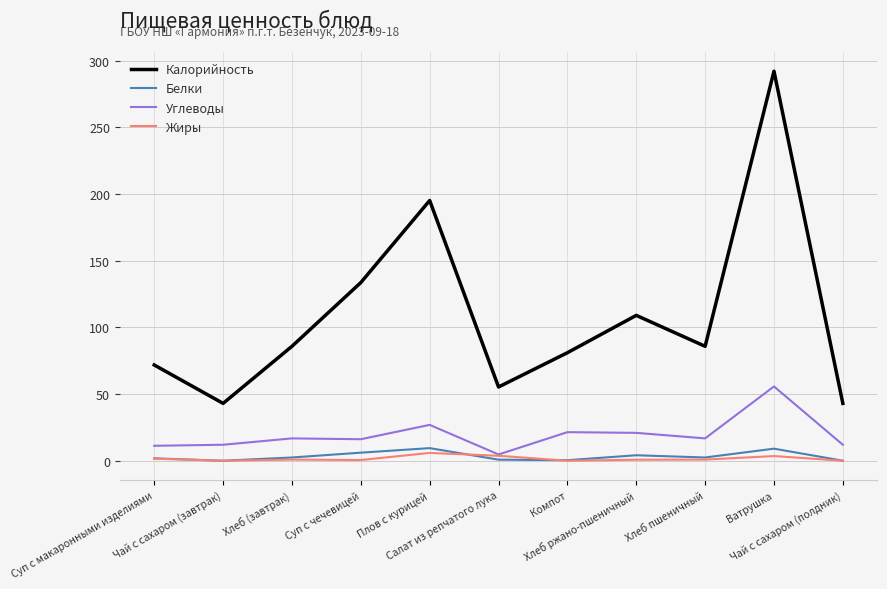

Is the value of Углеводы at Хлеб (завтрак) greater than the value of Калорийность at Суп с чечевицей?

No